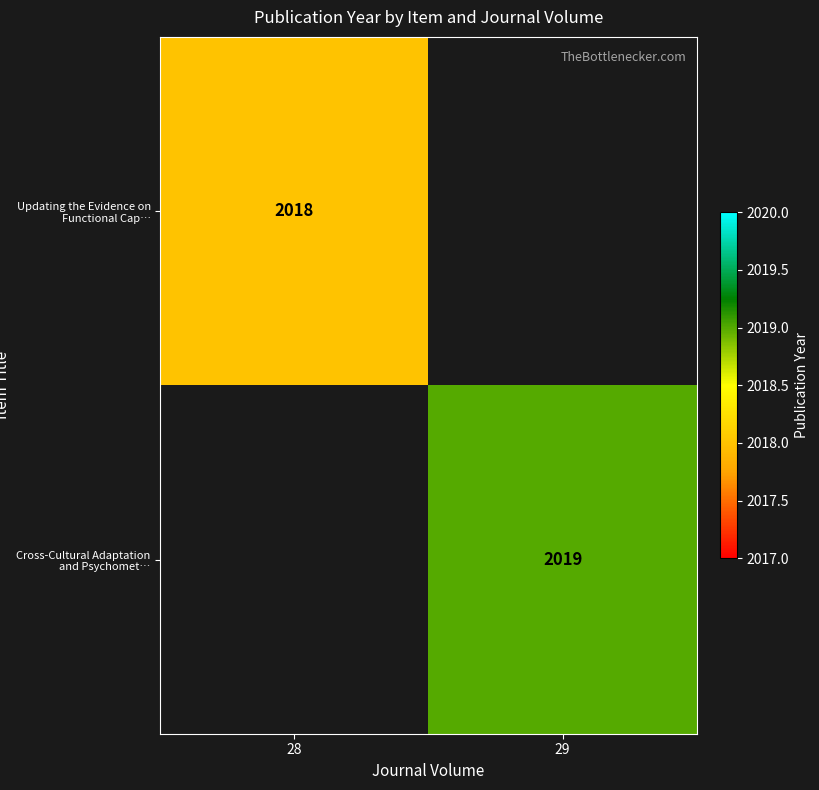

Is it true that Updating the Evidence on Functional Cap… equals 2018 at 28?

True